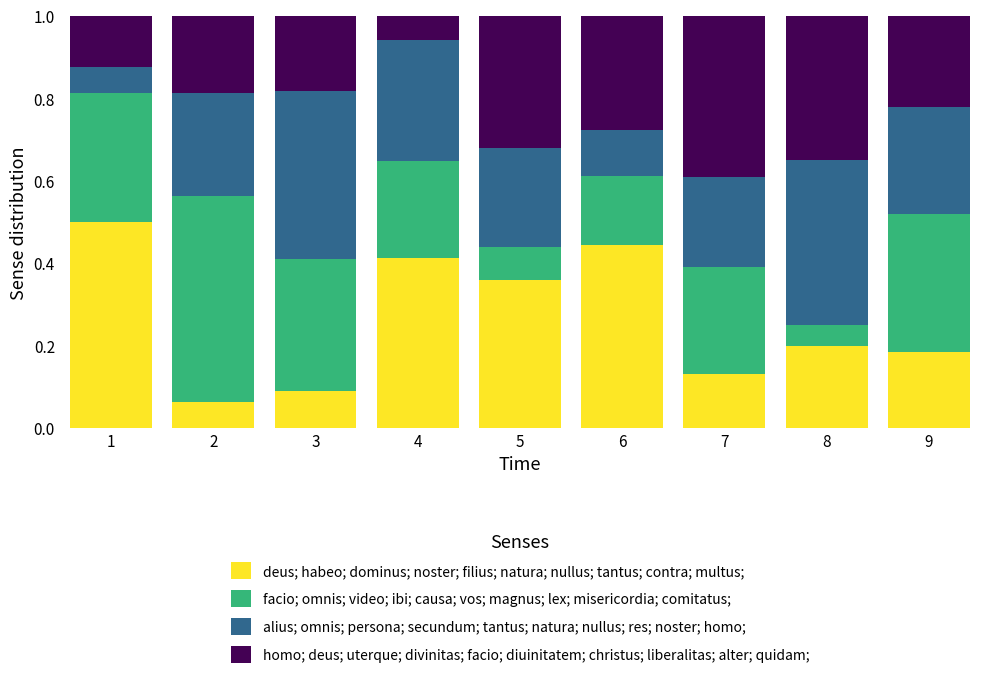

True or false: deus; habeo; dominus; noster; filius; natura; nullus; tantus; contra; multus; has a value of 0.0 at 9.

False